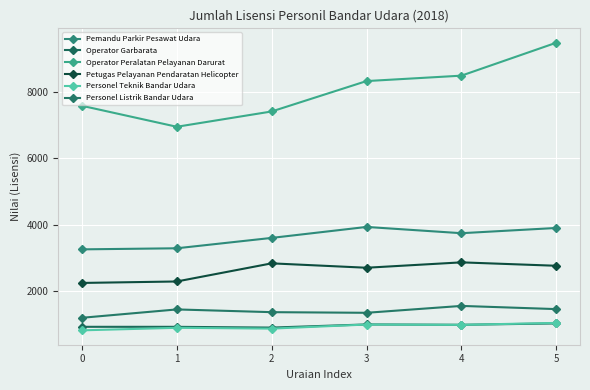

At how many categories does at least one series exceed 4644?

6